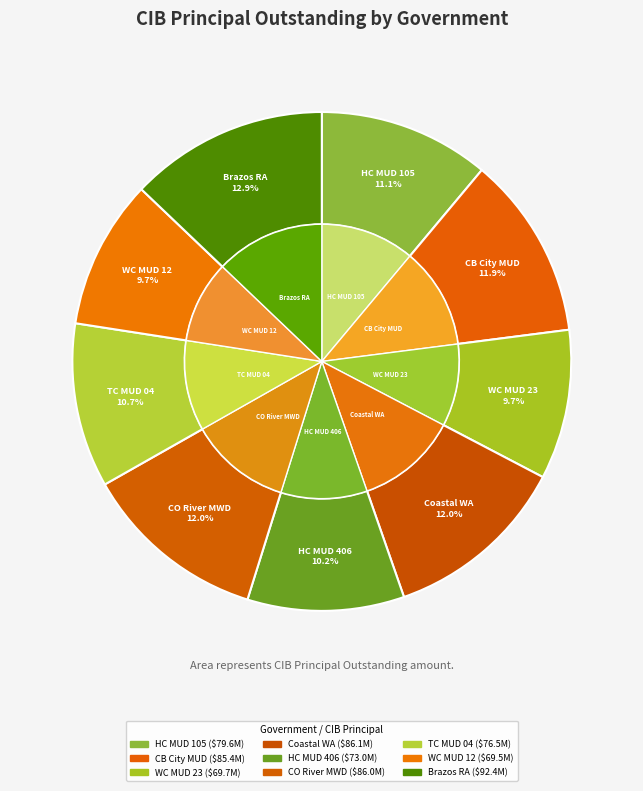

To the nearest percent, what is the average slice percentage?

11%